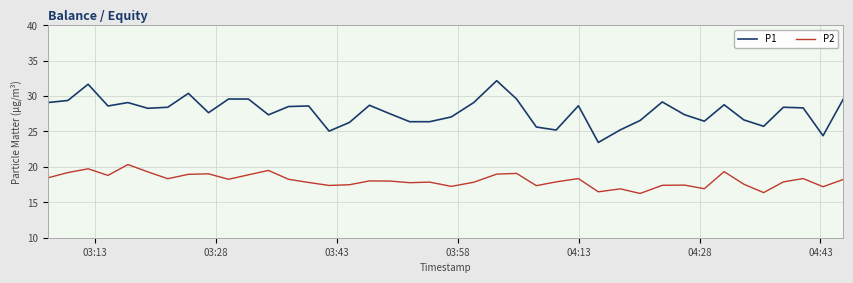

Rank the series by their maximum value, from lowest to highest.

P2, P1